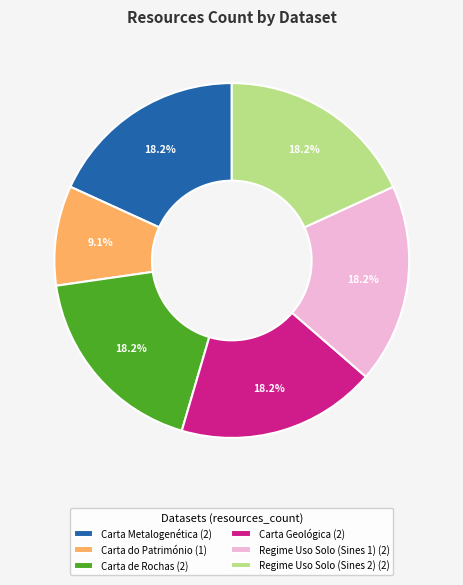

Does any single category account for the majority?

No